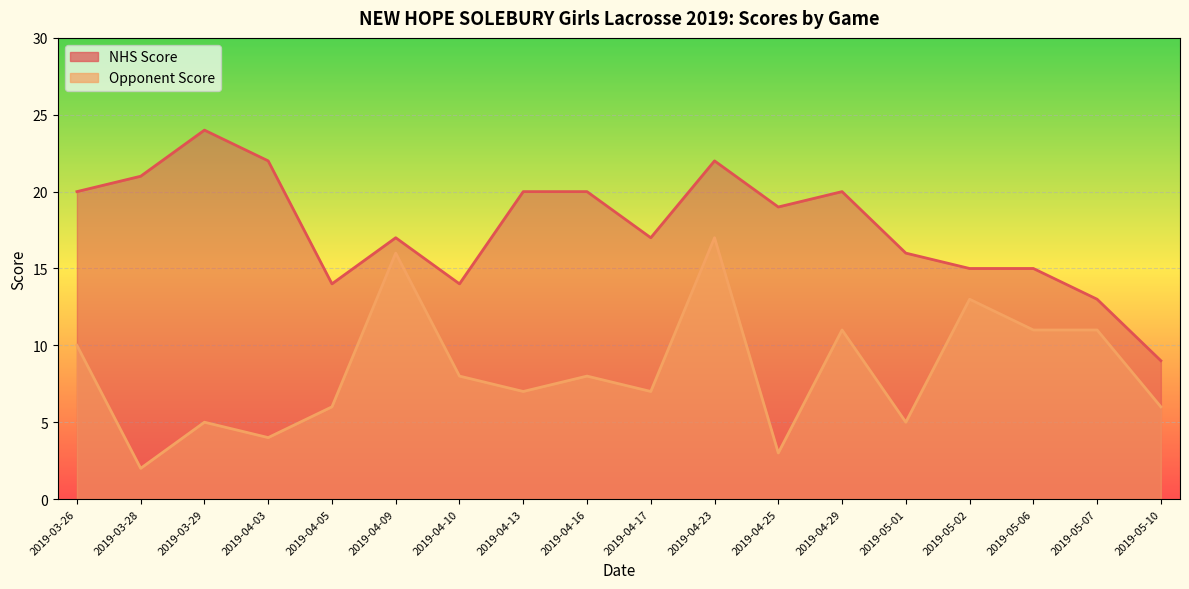

Which category has the lowest value across all series?

2019-03-28